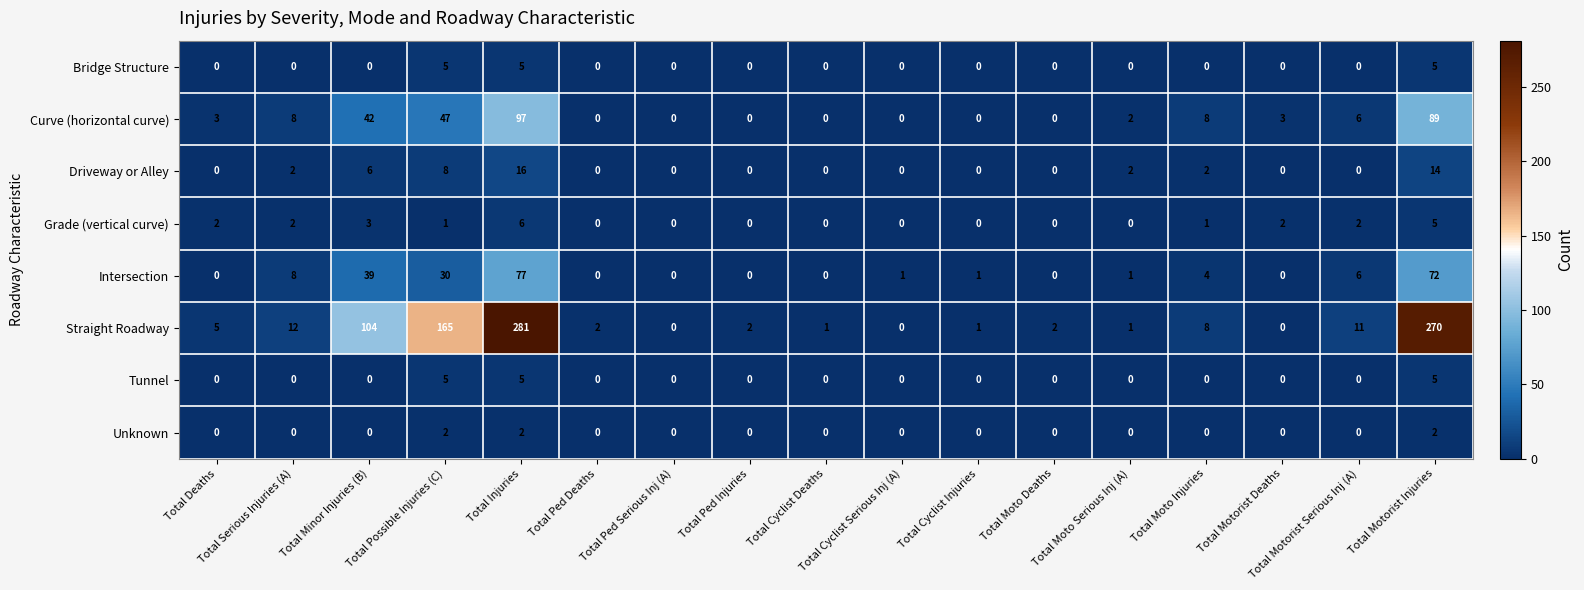

What is the sum of all Intersection values?

239